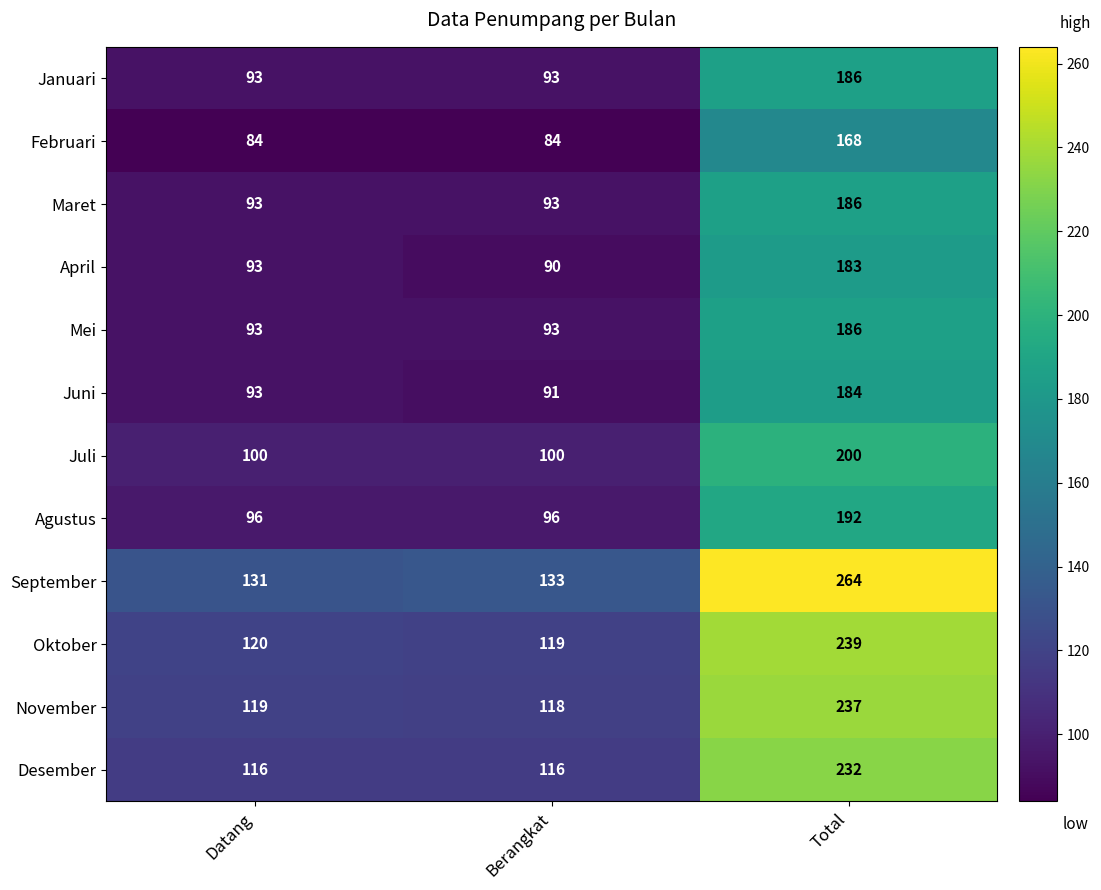

Which series has the largest total across all categories?

September